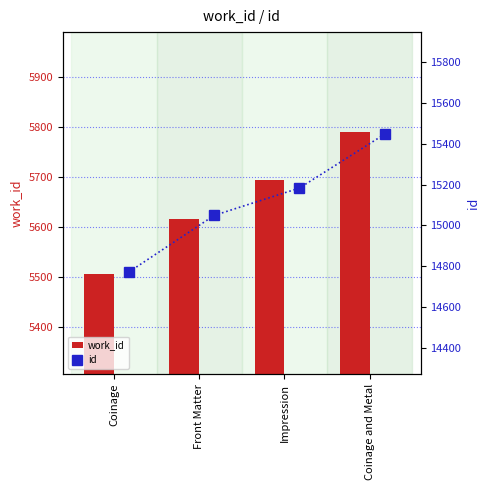

What is the difference between the maximum and minimum values in the work_id series?

286